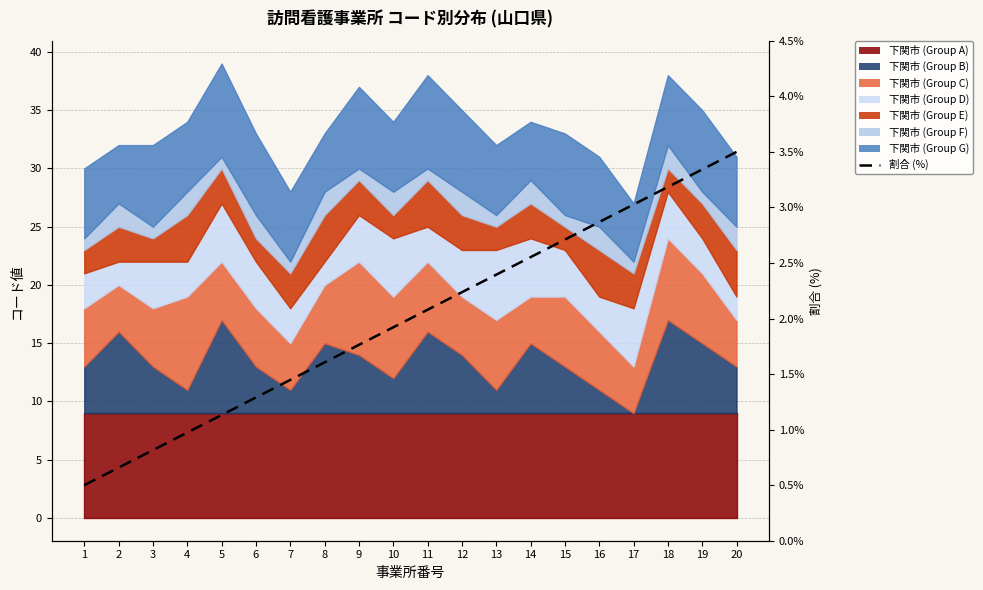

List the labels in order of value, largest first.

20, 19, 18, 17, 16, 15, 14, 13, 12, 11, 10, 9, 8, 7, 6, 5, 4, 3, 2, 1